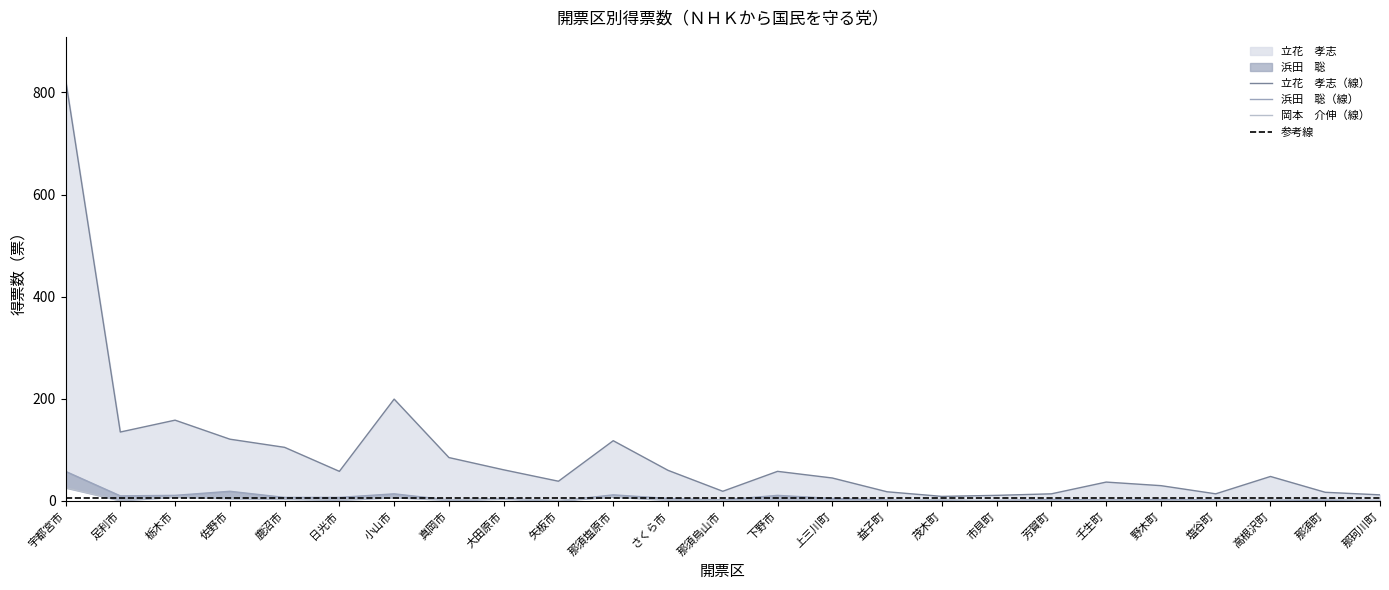

What is the difference between the maximum and minimum values in the 岡本　介伸 series?

26.0